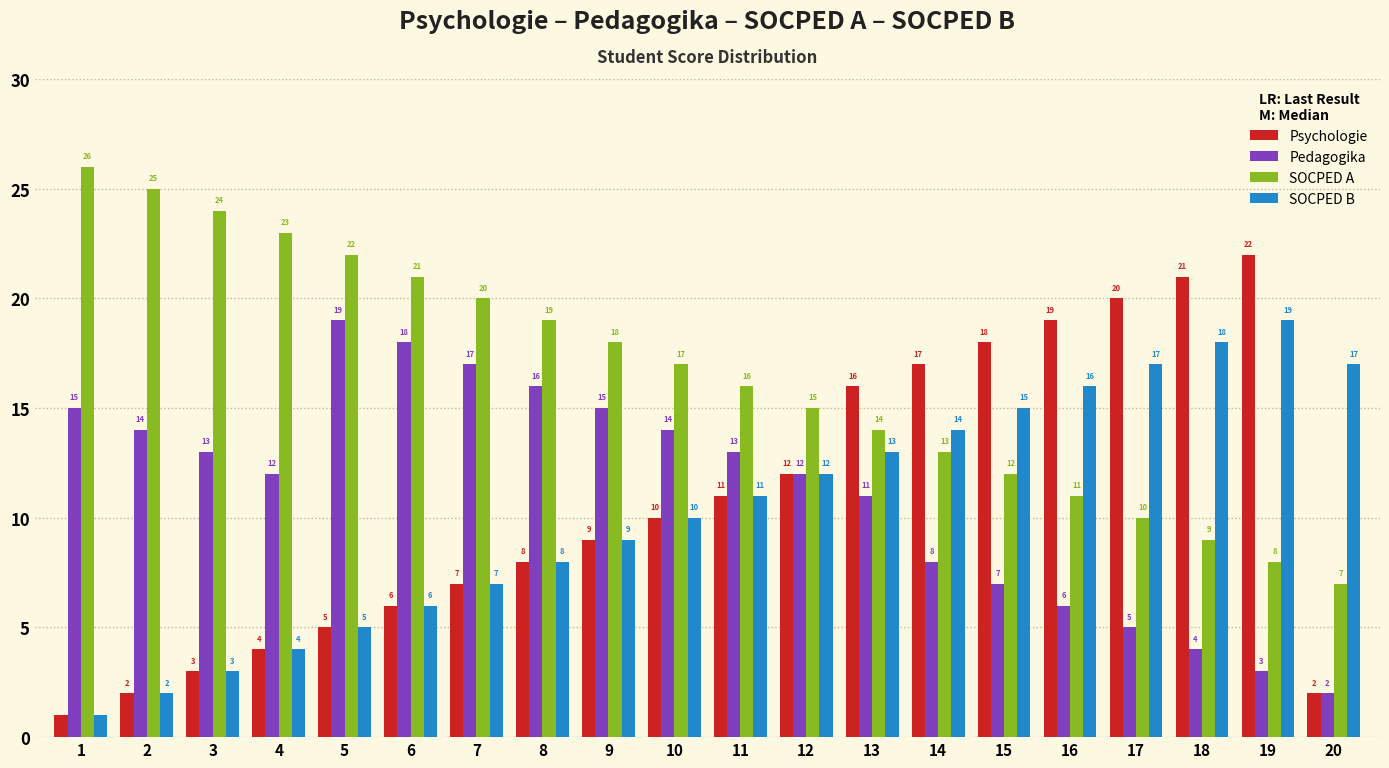

What is the sum of all SOCPED B values?

207